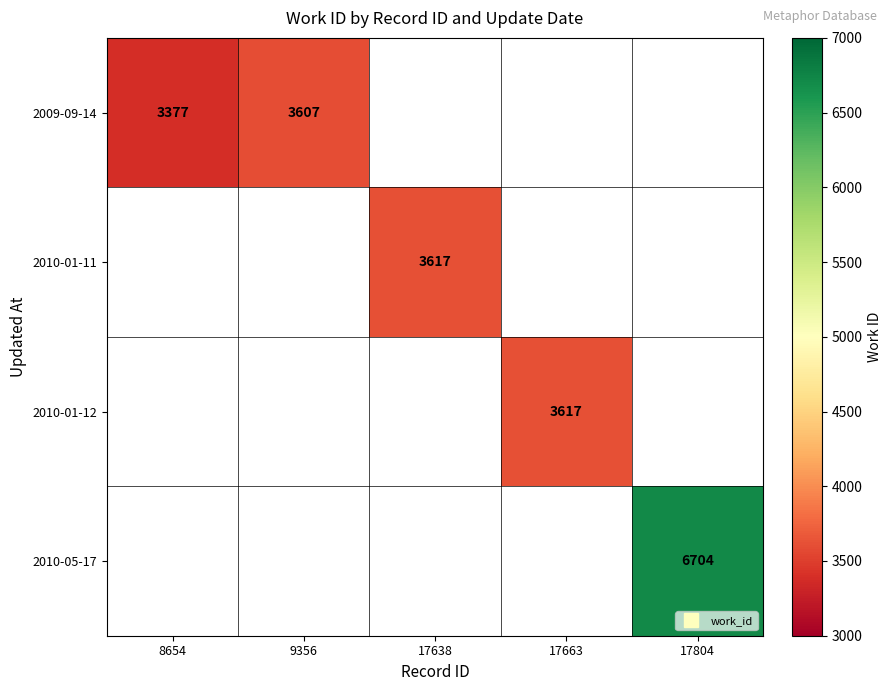

What is the greatest value displayed?

6704.0